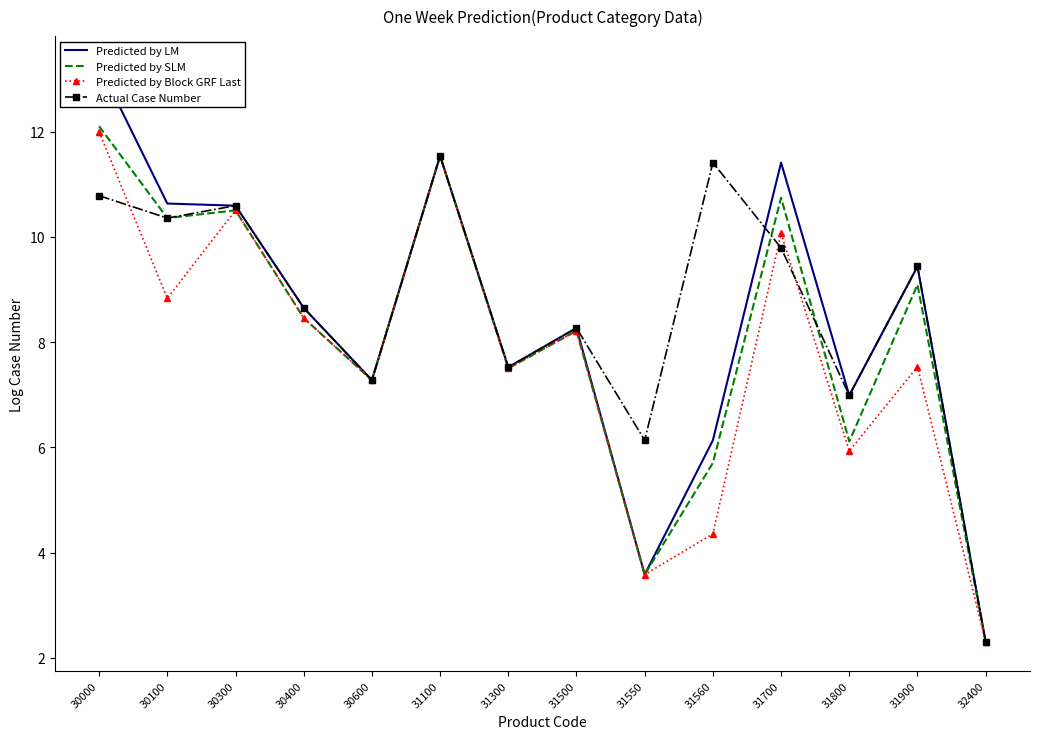

Which category has the lowest value across all series?

32400